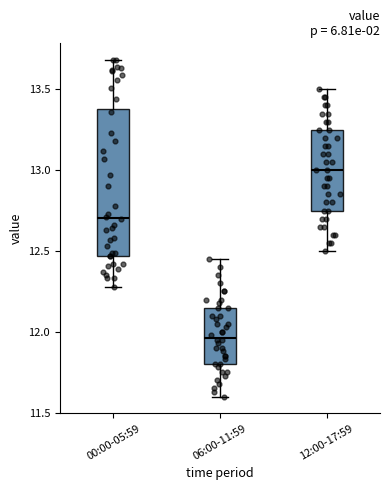

Which box is the tallest, from its lower edge to its upper edge?

00:00-05:59